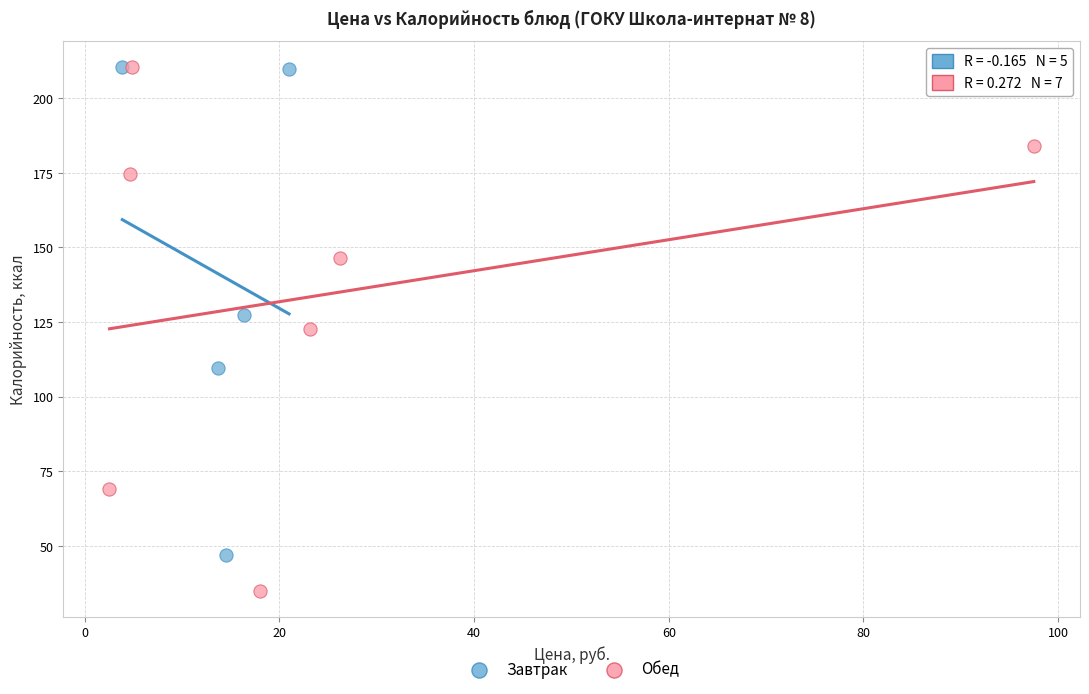

Which series has the largest Y range (max minus min)?

Обед